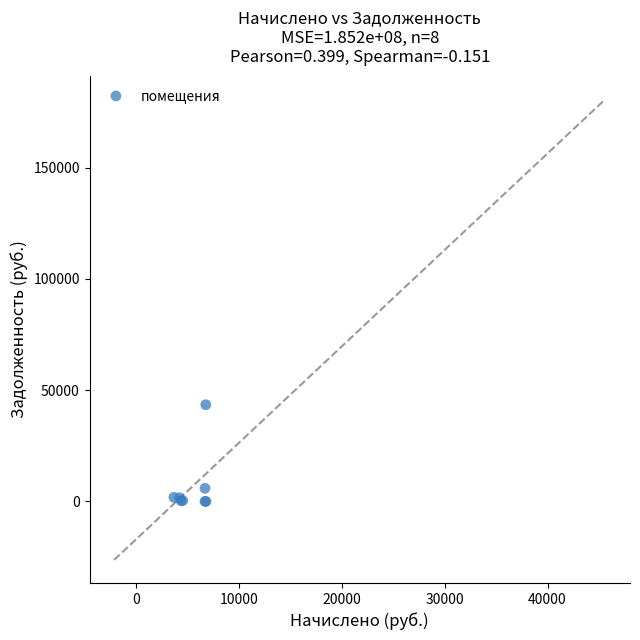

What Y value in the scatter plot is closest to 21730?

5900.1